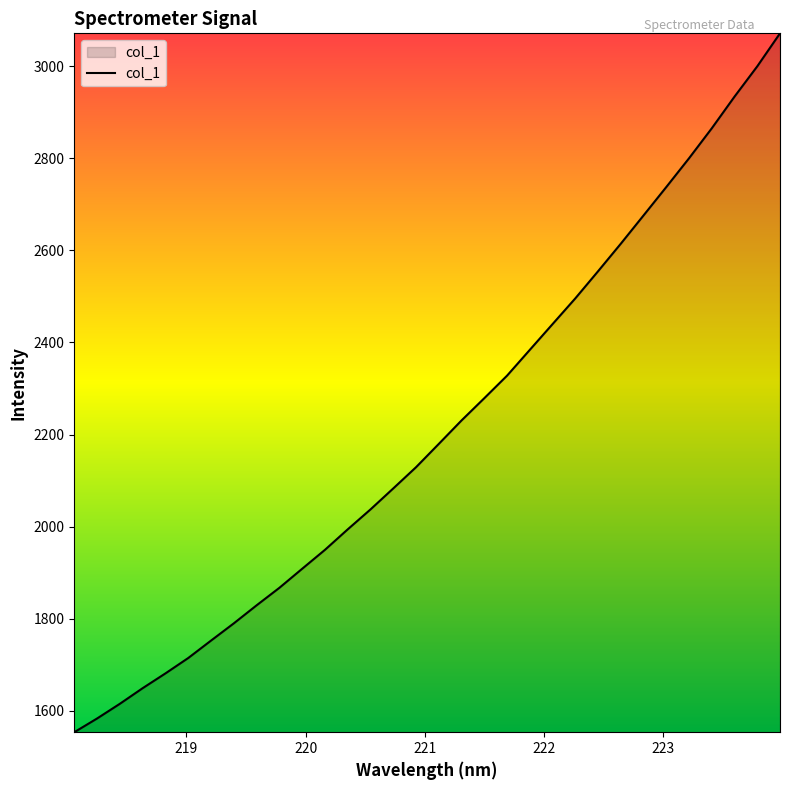

What is the minimum value shown in the chart?

1553.3